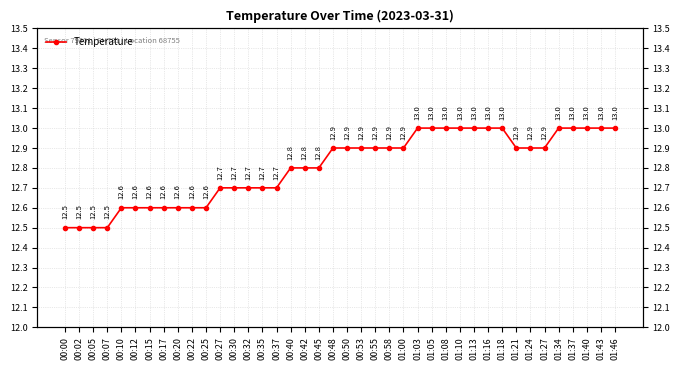

List the labels in order of value, largest first.

01:03, 01:05, 01:08, 01:10, 01:13, 01:16, 01:18, 01:34, 01:37, 01:40, 01:43, 01:46, 00:48, 00:50, 00:53, 00:55, 00:58, 01:00, 01:21, 01:24, 01:27, 00:40, 00:42, 00:45, 00:27, 00:30, 00:32, 00:35, 00:37, 00:10, 00:12, 00:15, 00:17, 00:20, 00:22, 00:25, 00:00, 00:02, 00:05, 00:07